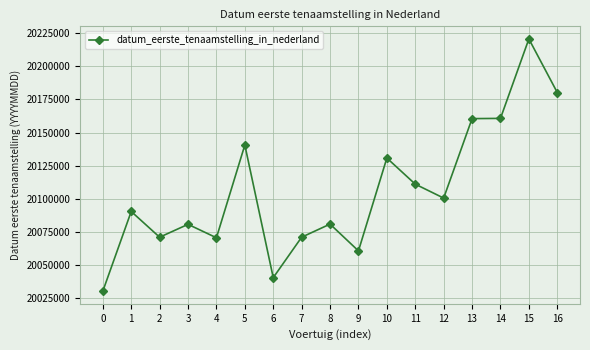

What is the maximum value shown in the chart?

20220601